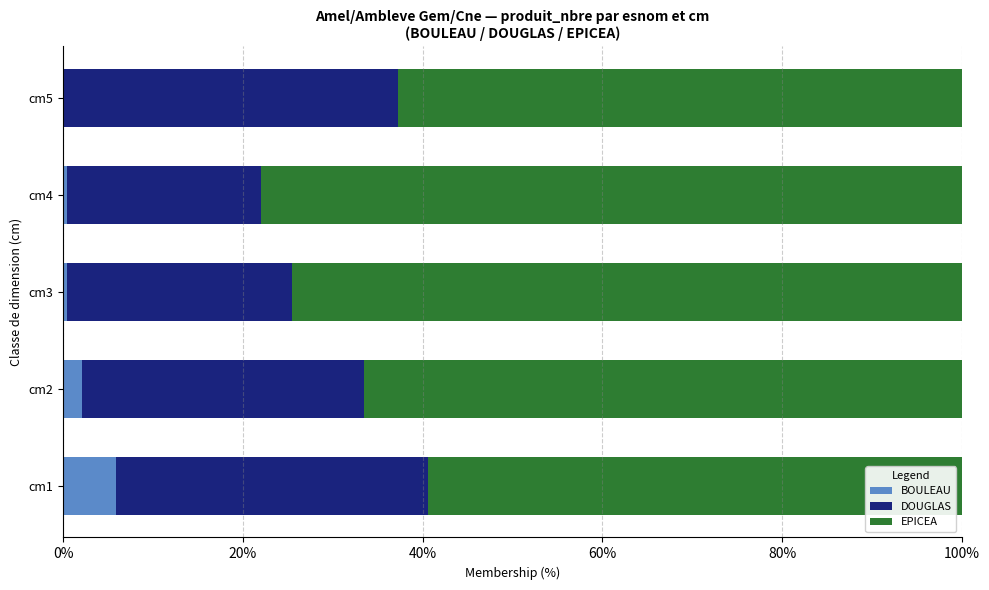

Count the number of categories in the chart.

5